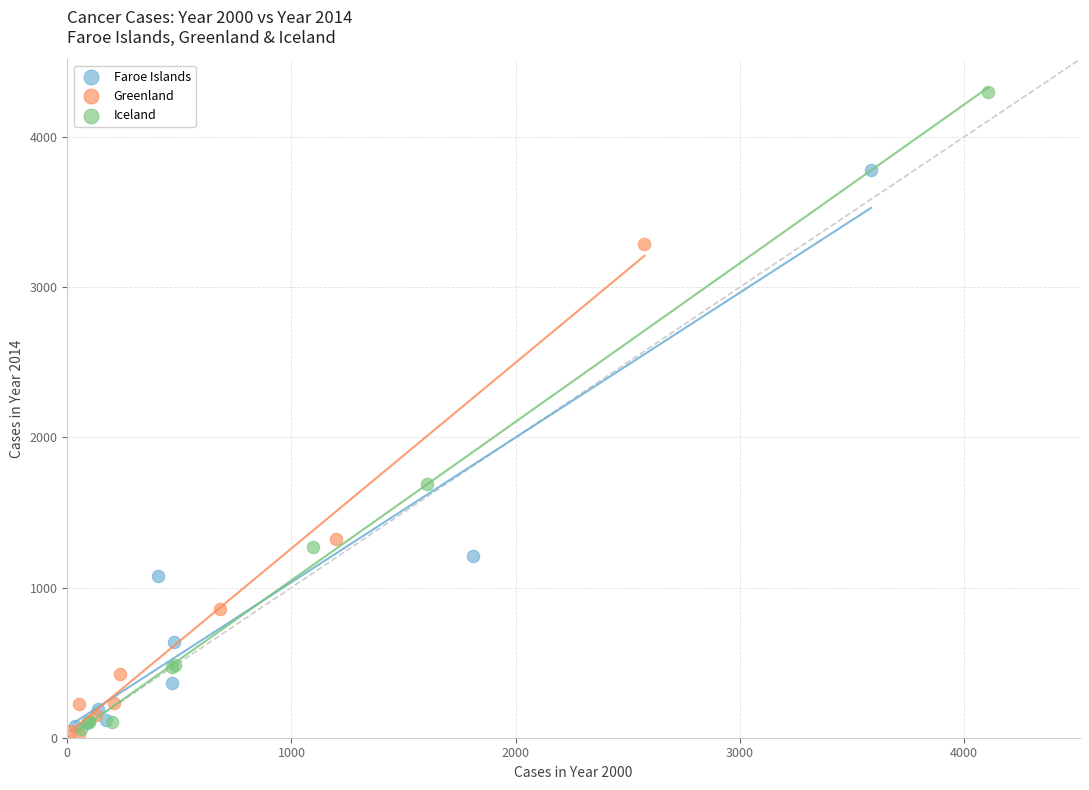

Which series reaches the maximum Y coordinate?

Iceland